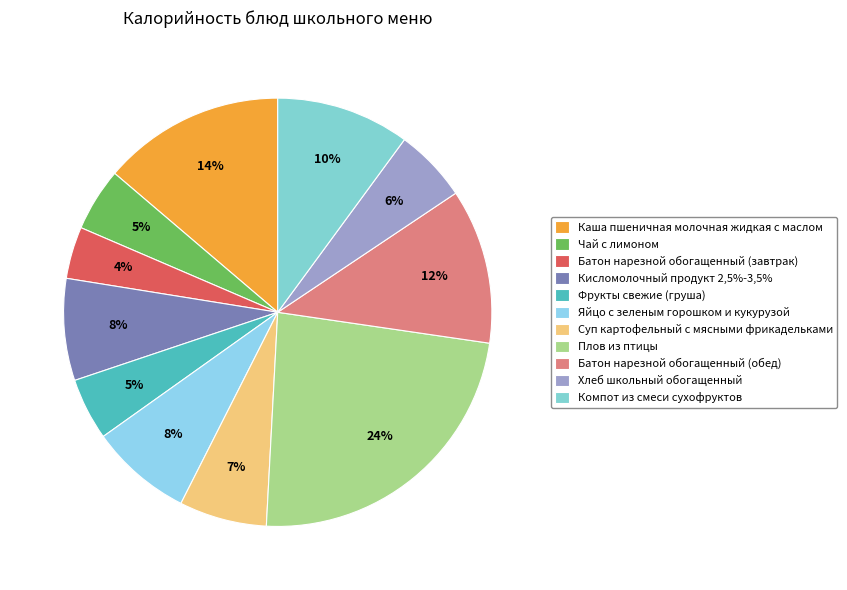

To the nearest percent, what is the difference between the largest and smallest slice percentages?

20%